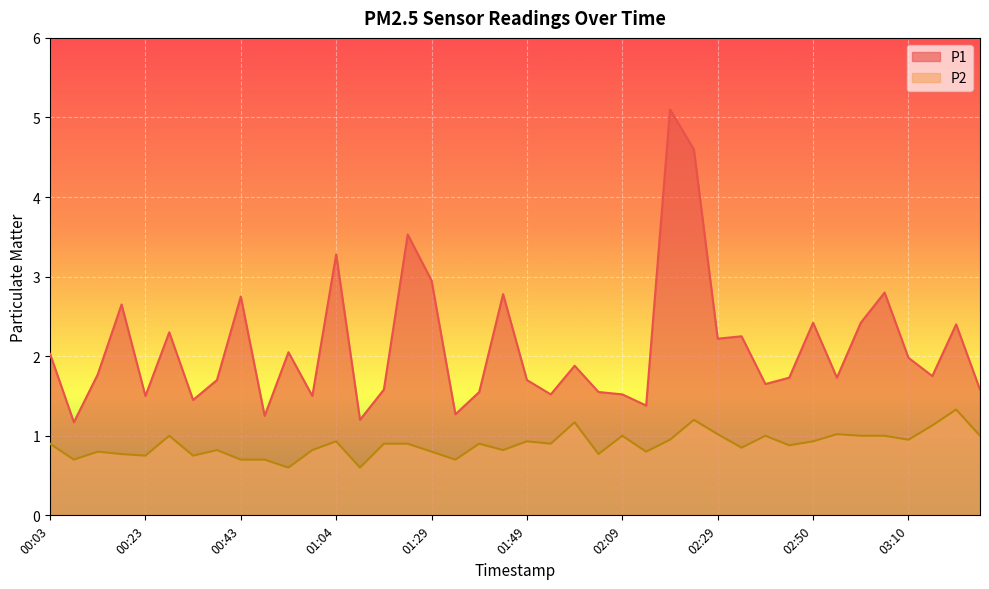

Where is the first local maximum for P1?

00:18